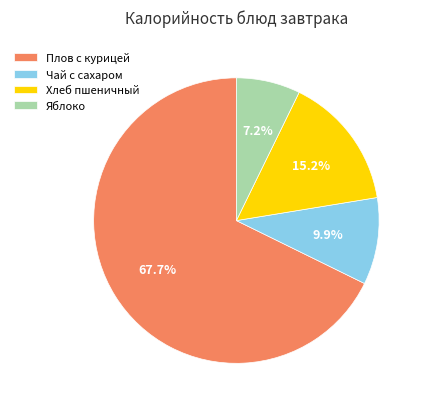

To the nearest percent, what is the combined percentage of Чай с сахаром and Яблоко?

17%